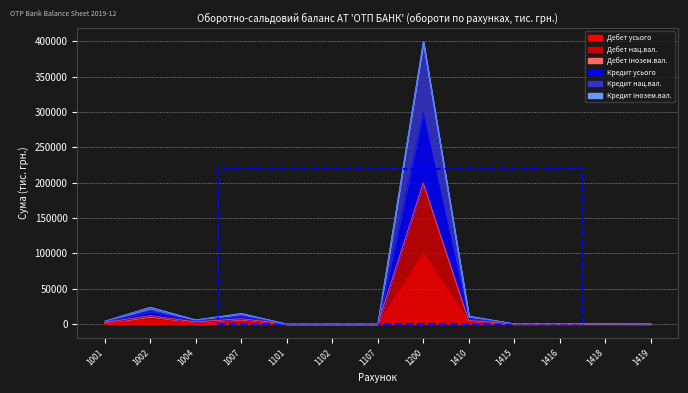

The Дебет усього series shows 0.4 at 1101. True or false?

True